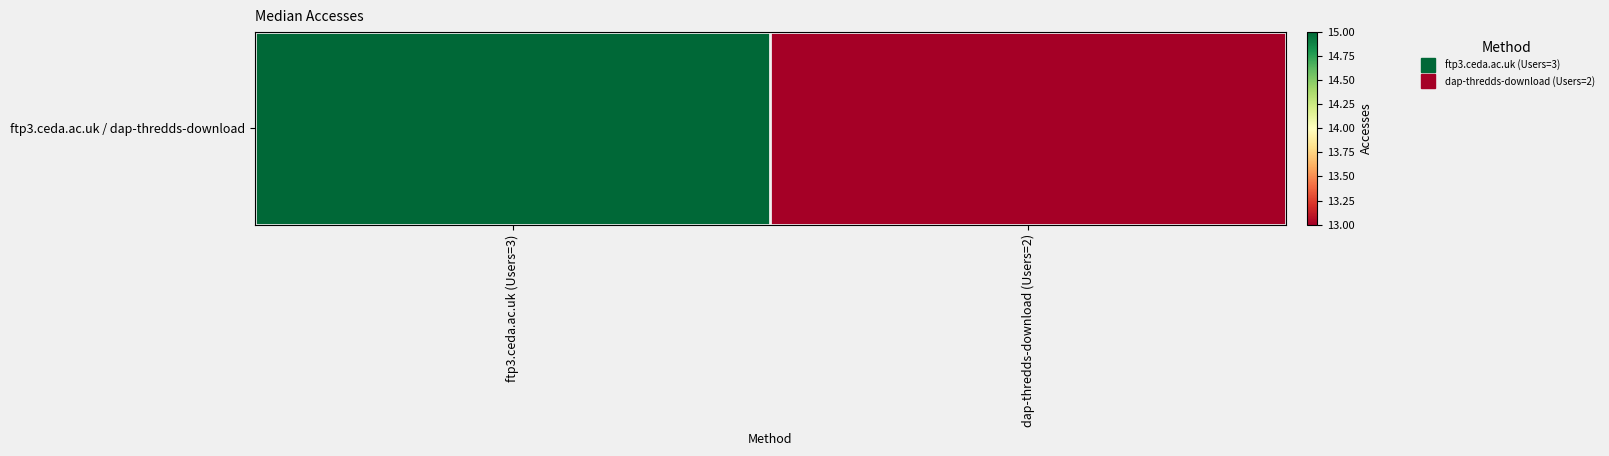

The value at dap-thredds-download (Users=2) is 18. True or false?

False